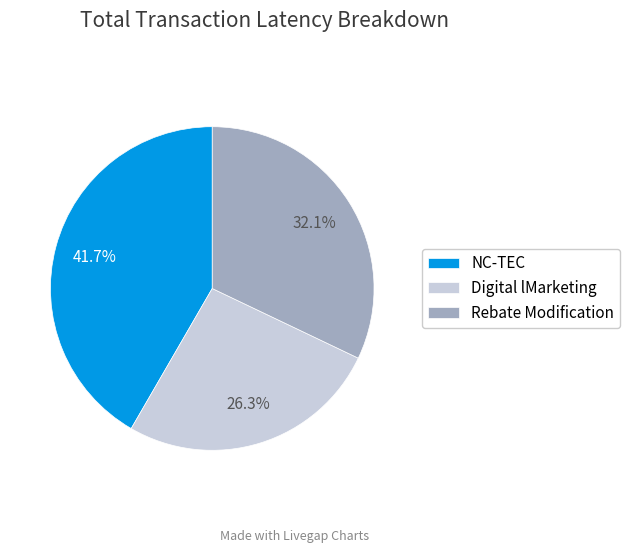

The Rebate Modification slice represents 32% of the pie. True or false?

True